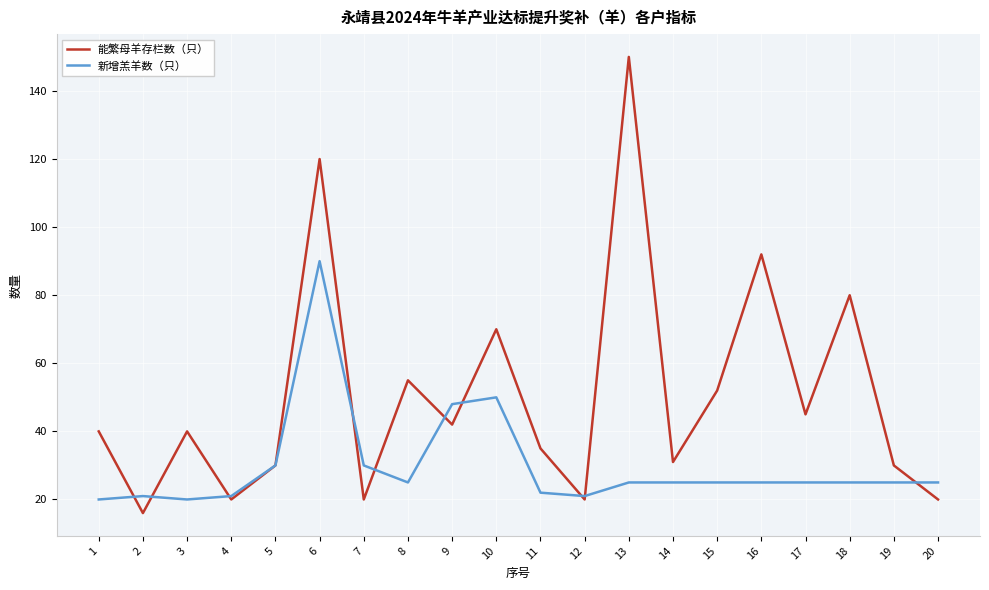

Where is 能繁母羊存栏数（只） nearest to the value 83?

18